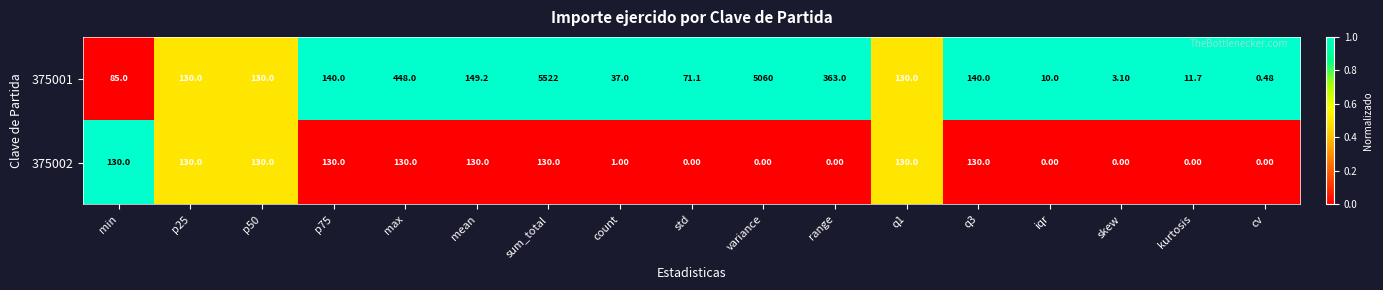

Where is 375001 nearest to the value 2761?

variance